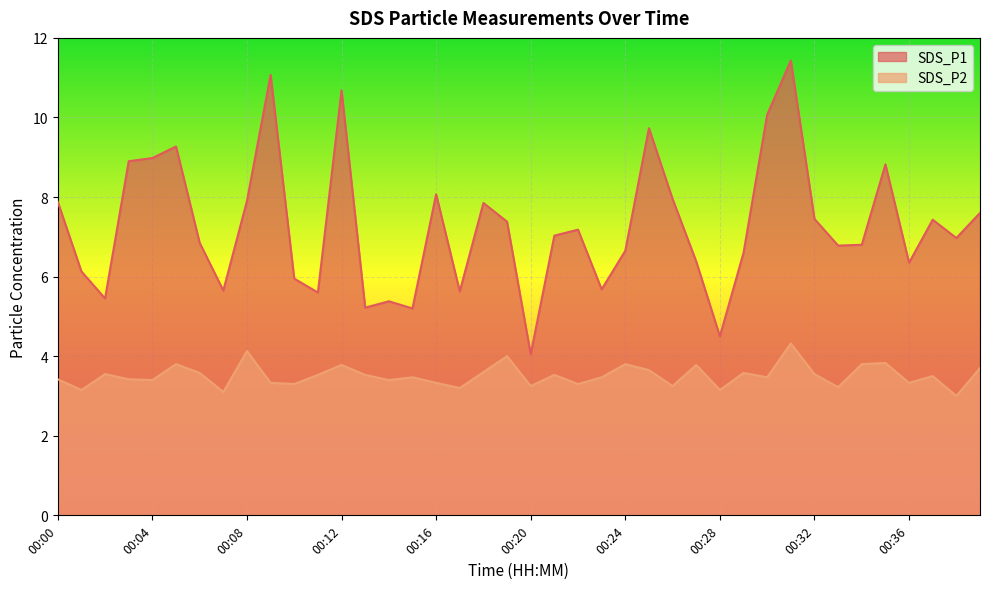

Rank the series by their average value, from lowest to highest.

SDS_P2, SDS_P1